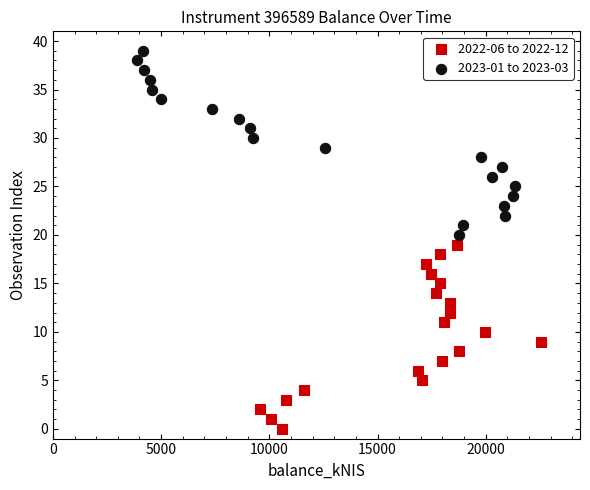

Which series contains the highest Y value?

2023-01 to 2023-03